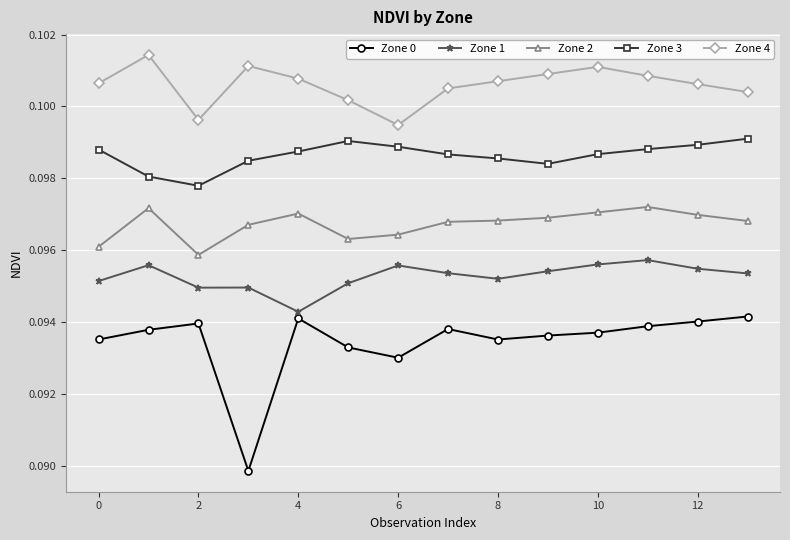

True or false: Zone 3 and Zone 1 intersect in this chart.

False